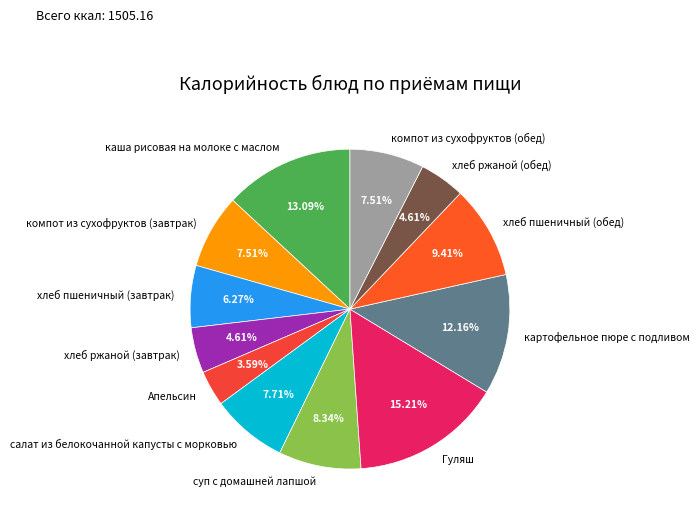

How many slices are in this pie chart?

12